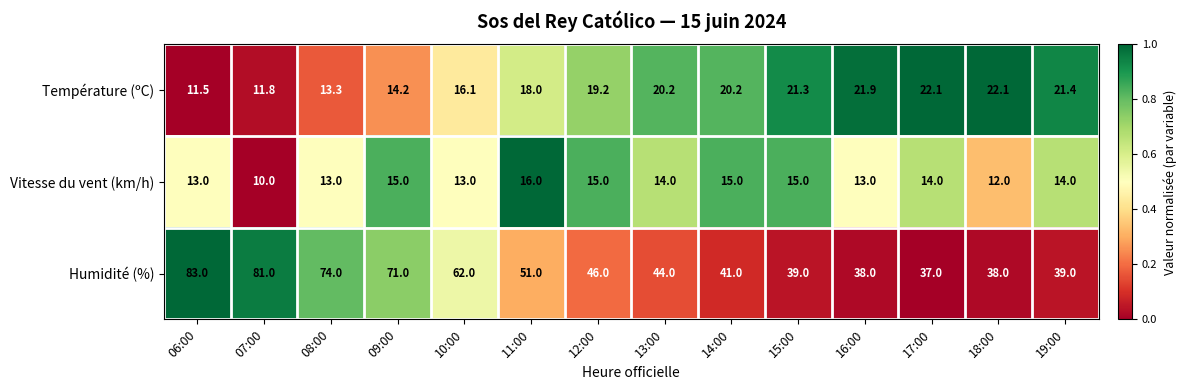

What is the difference between the maximum and second lowest values in the Humidité (%) series?

45.0